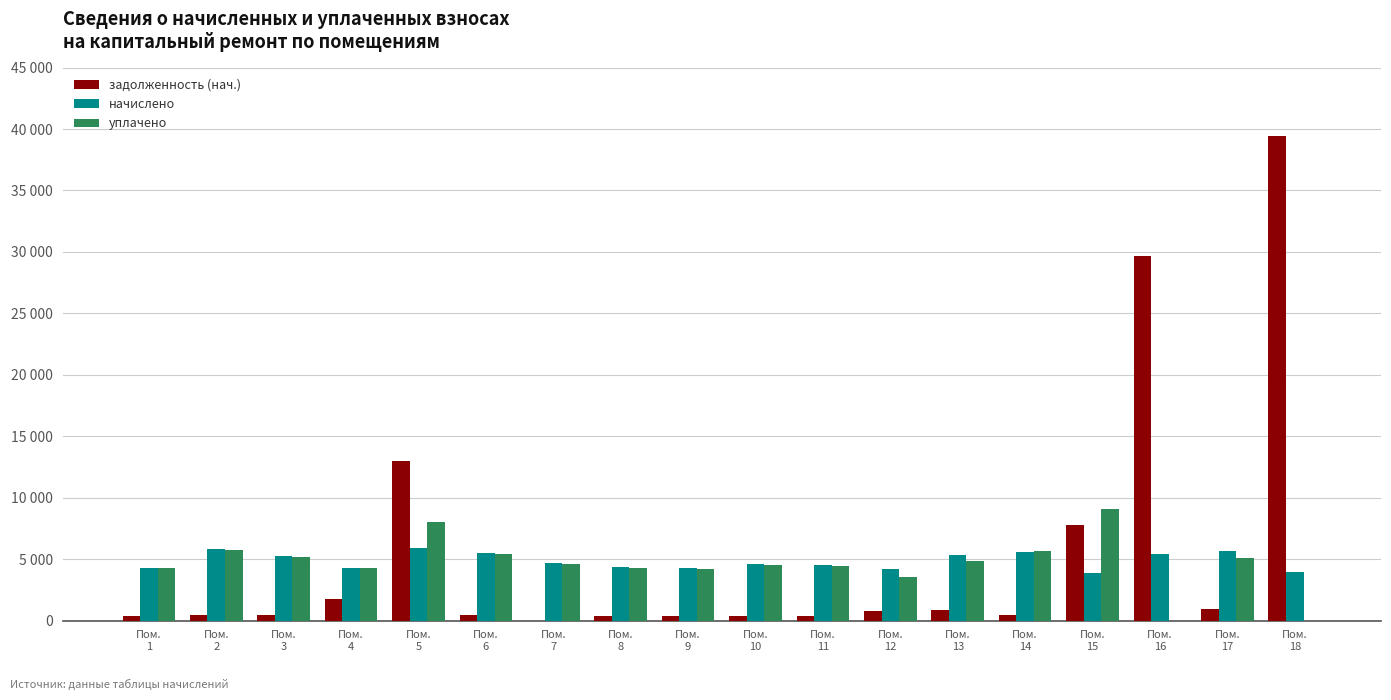

Between Пом.
2 and Пом.
17, which is larger?

Пом.
17